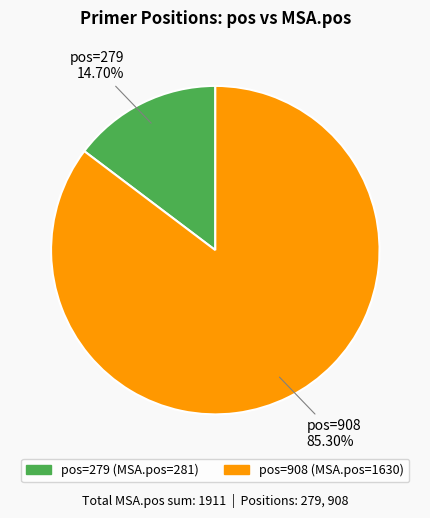

Does any single category account for the majority?

Yes